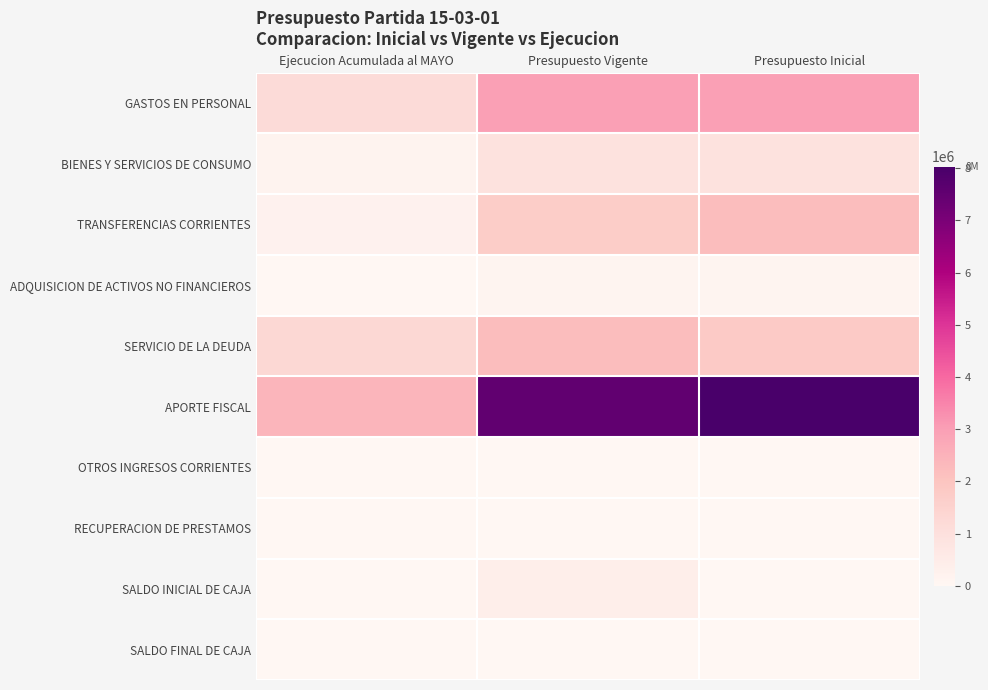

At which category is the sum across all series the highest?

Presupuesto Inicial